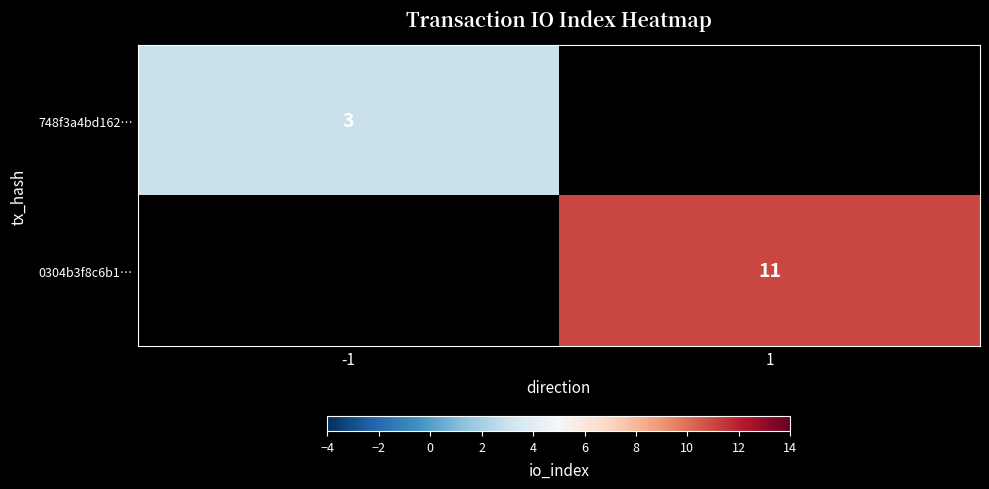

Which label corresponds to the largest value in the chart?

1